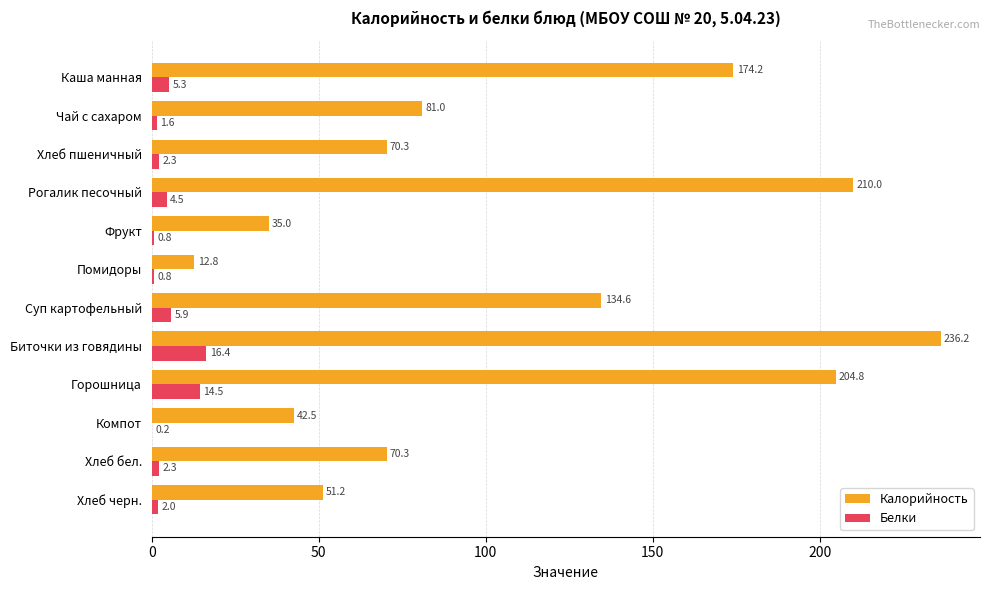

What is the sum of all Калорийность values?

1322.9